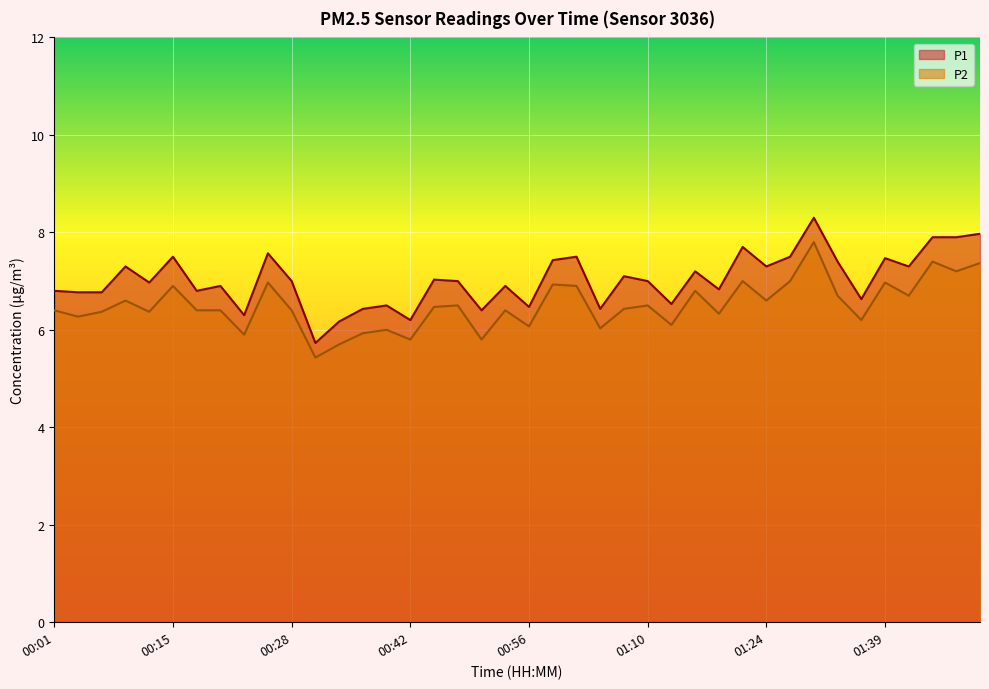

The value of P1 at 00:42 is 3.1. True or false?

False